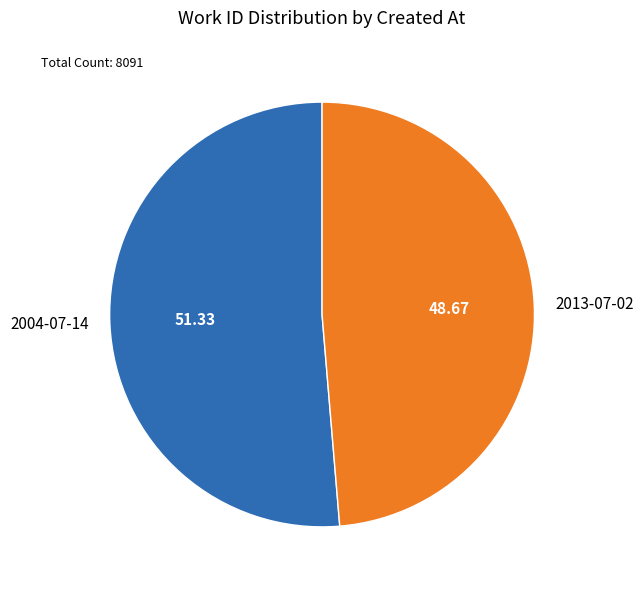

Between 2013-07-02 and 2004-07-14, which is larger?

2004-07-14